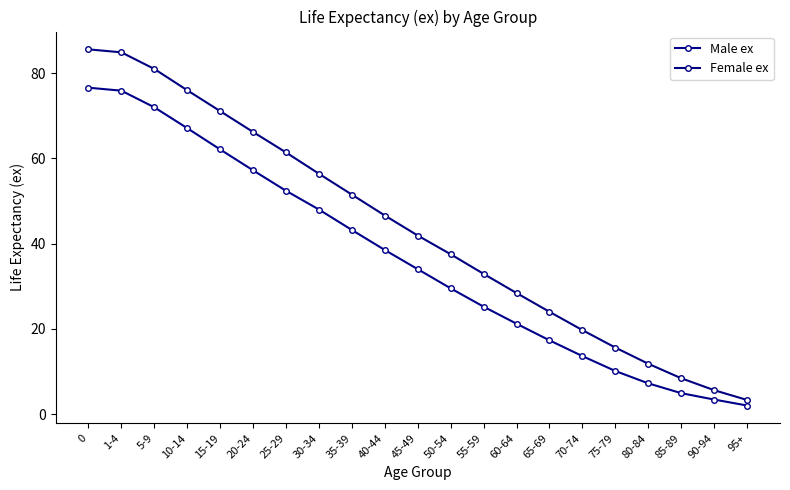

How many lines are shown in the chart?

2